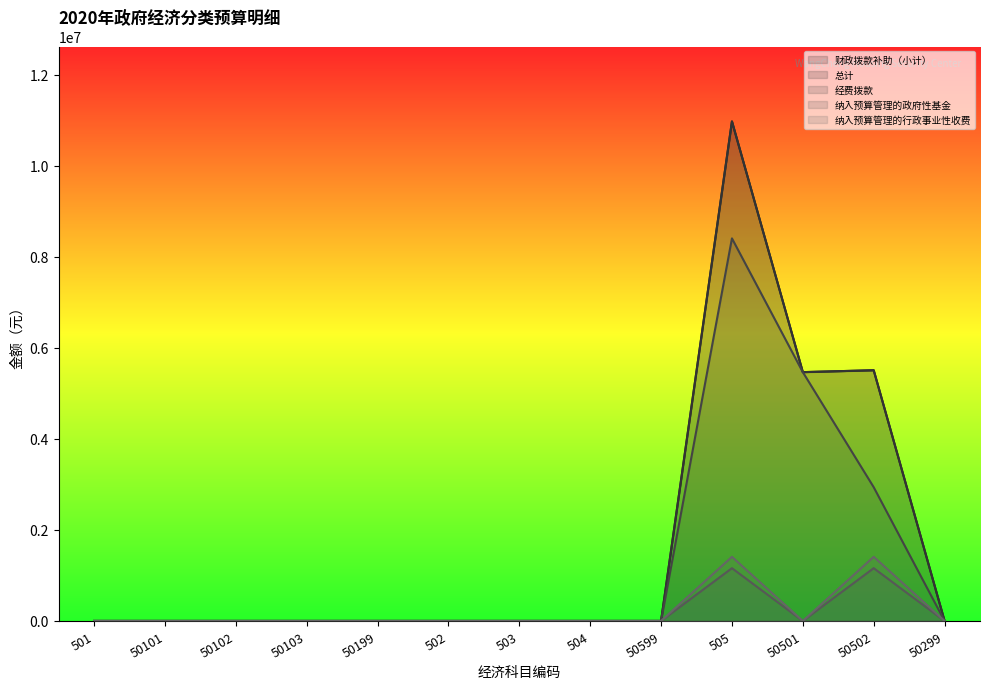

What is the difference between the second highest and minimum values in the 经费拨款 series?

5468466